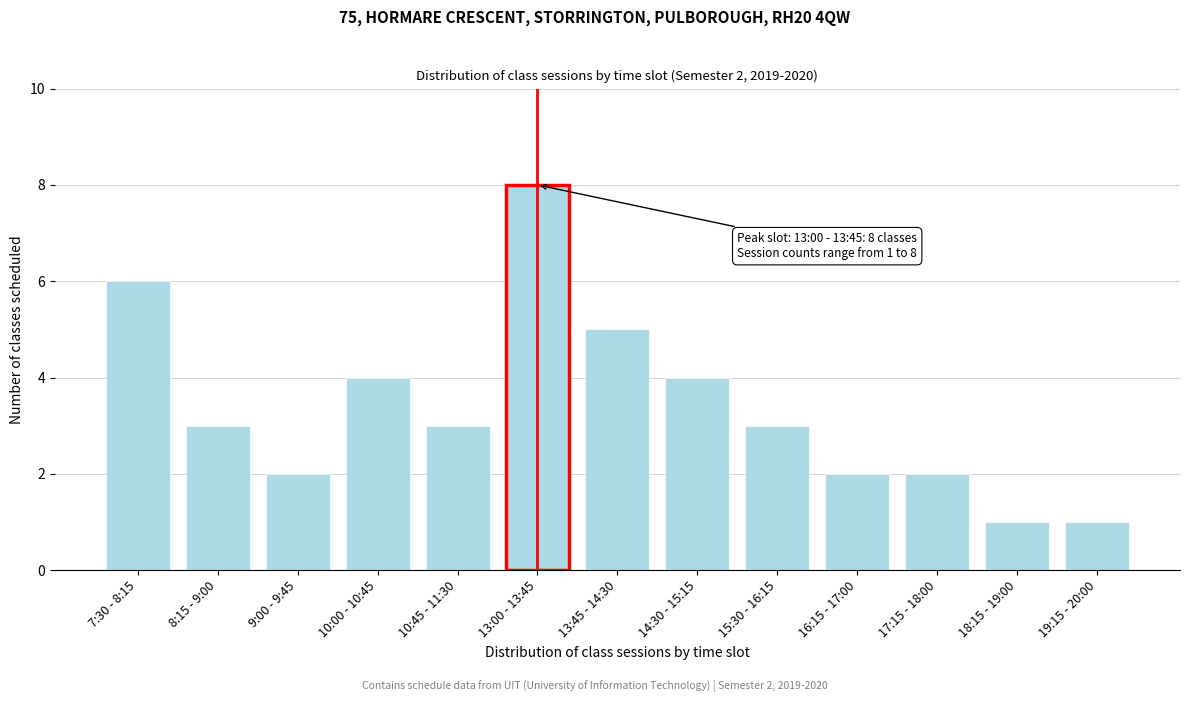

Reading left to right, transcribe all the data shown in this chart.

7:30 - 8:15=6	8:15 - 9:00=3	9:00 - 9:45=2	10:00 - 10:45=4	10:45 - 11:30=3	13:00 - 13:45=8	13:45 - 14:30=5	14:30 - 15:15=4	15:30 - 16:15=3	16:15 - 17:00=2	17:15 - 18:00=2	18:15 - 19:00=1	19:15 - 20:00=1